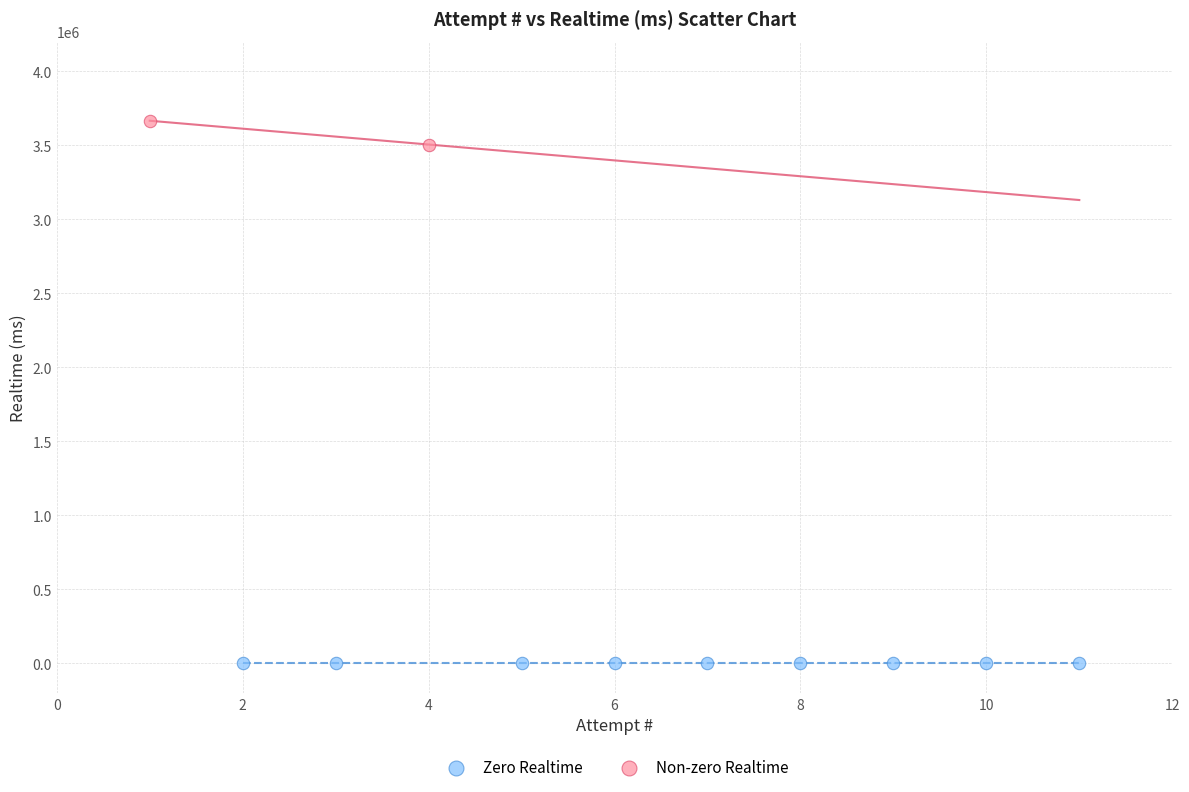

What are all the series names shown in the legend?

Zero Realtime, Non-zero Realtime